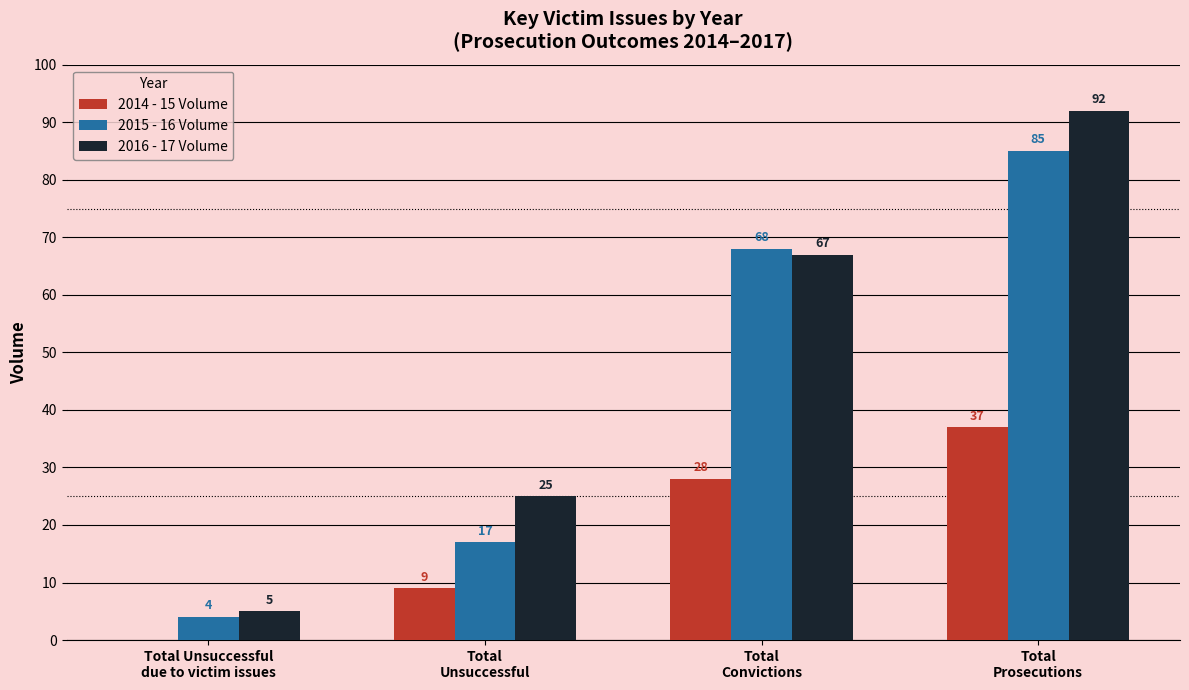

What is the sum of all 2014 - 15 Volume values?

74